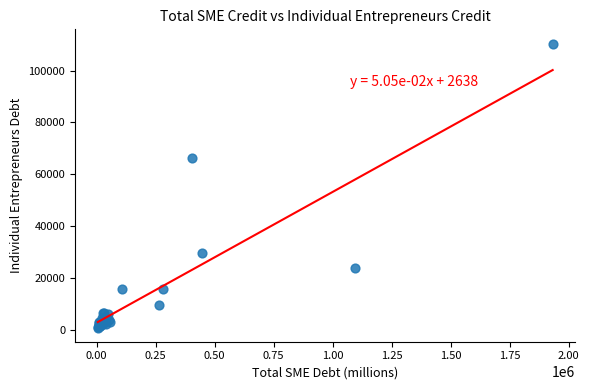

What Y value in the scatter plot is closest to 55606?

66131